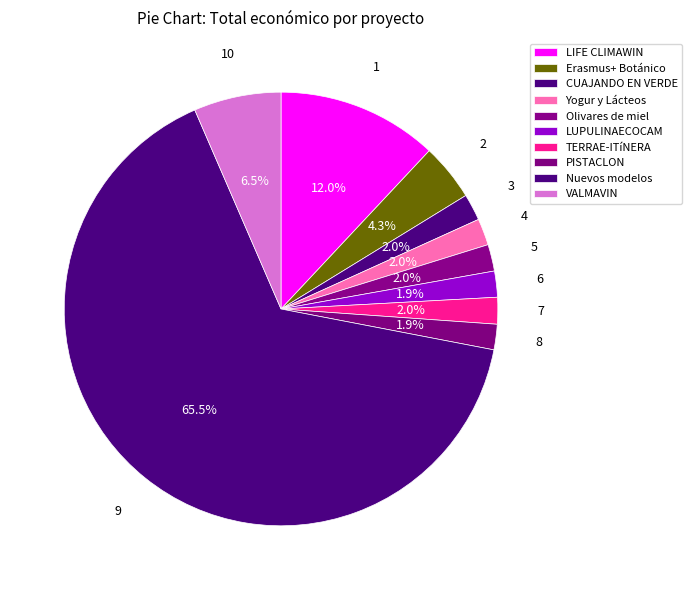

How many slices are in this pie chart?

10